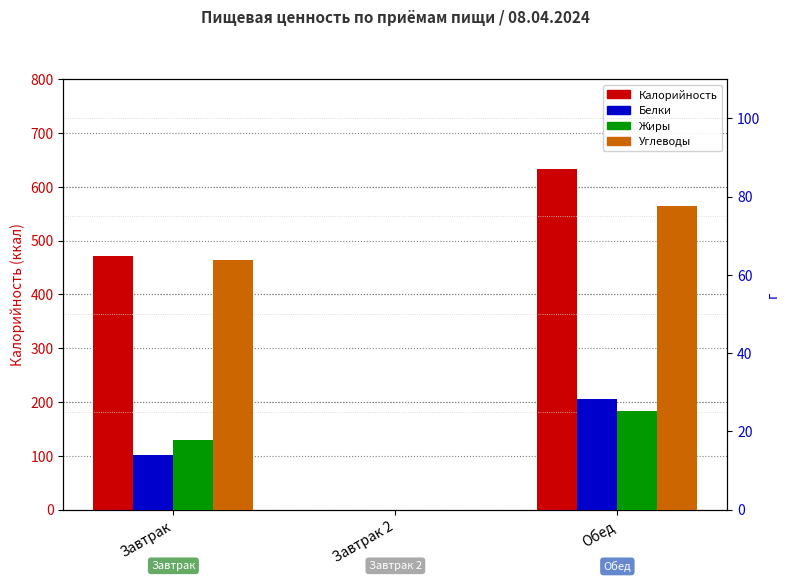

True or false: Белки has a value of 28.4 at Обед.

True